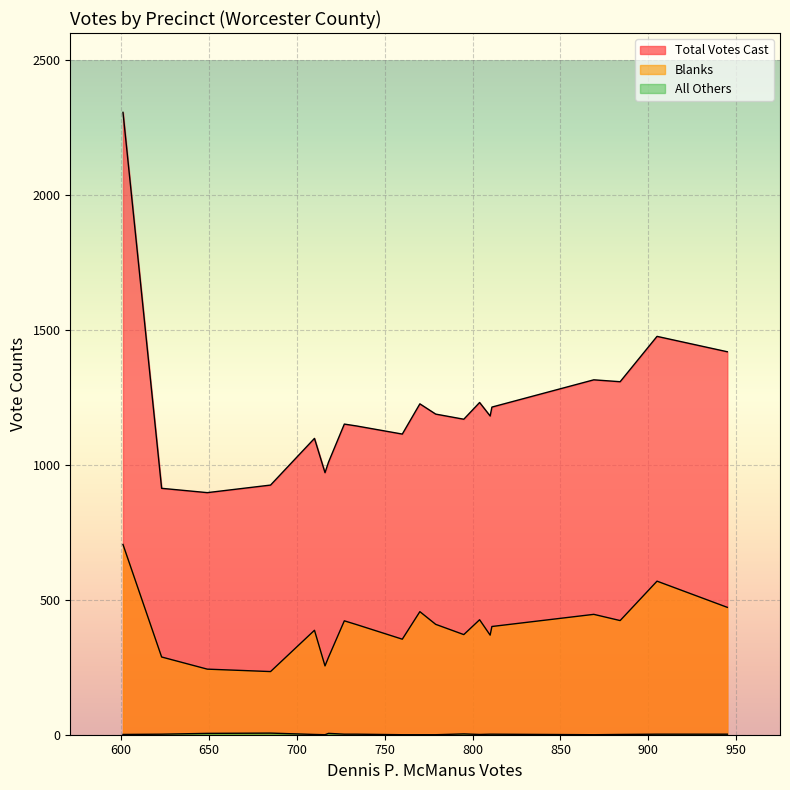

What value does the Total Votes Cast series have at Athol-3, to the nearest 10?

920